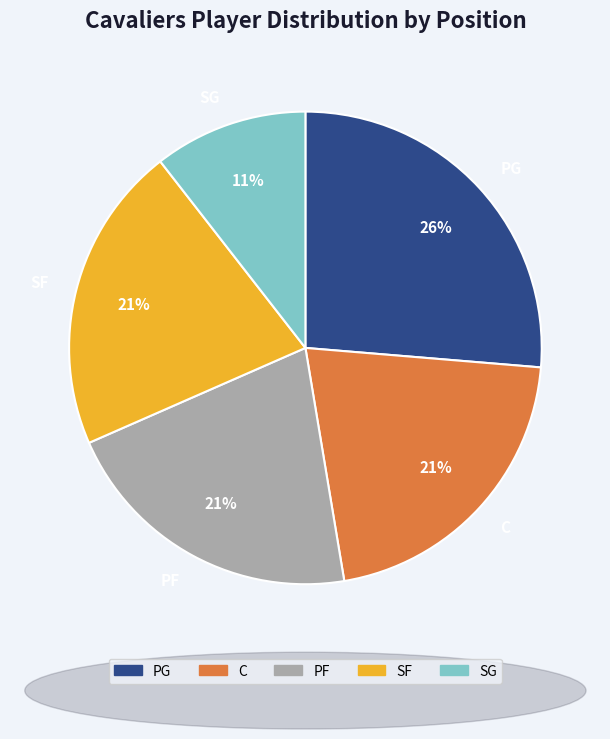

Is there a majority slice in this chart?

No